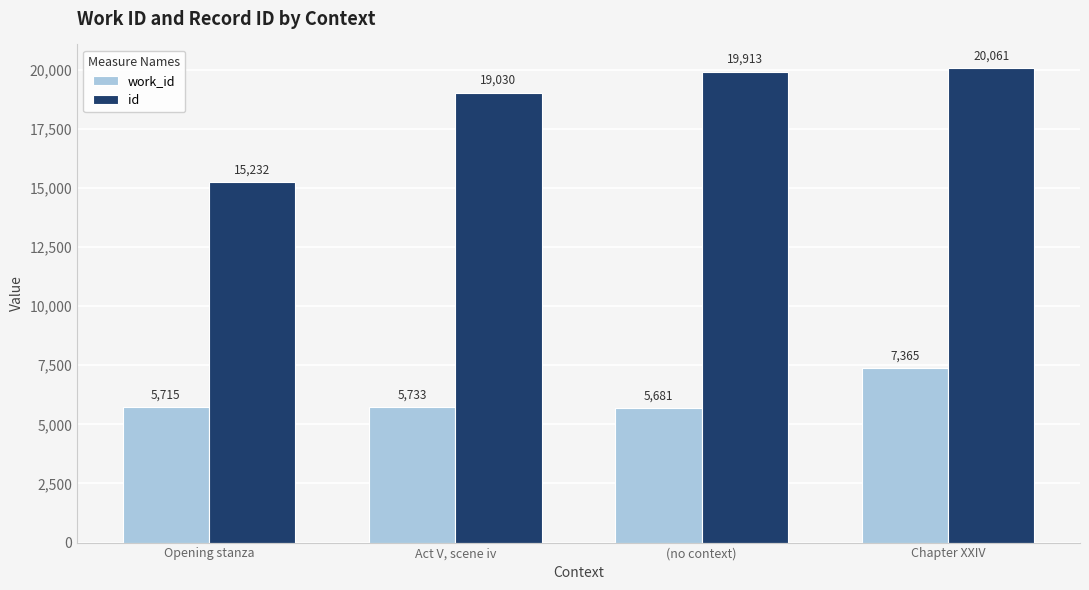

What is the spread (max minus min) of values at Chapter XXIV?

12696